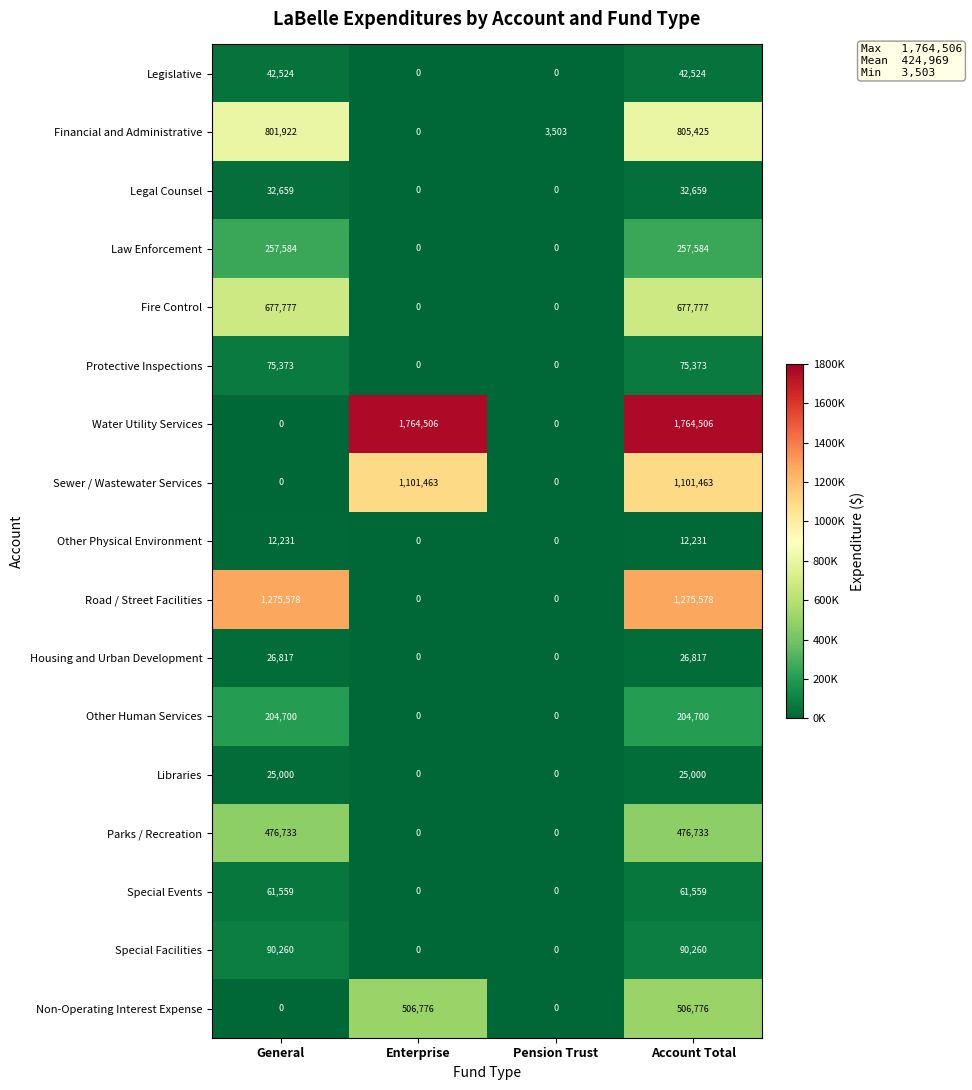

Rank the series at Account Total from highest to lowest value.

Water Utility Services, Road / Street Facilities, Sewer / Wastewater Services, Financial and Administrative, Fire Control, Non-Operating Interest Expense, Parks / Recreation, Law Enforcement, Other Human Services, Special Facilities, Protective Inspections, Special Events, Legislative, Legal Counsel, Housing and Urban Development, Libraries, Other Physical Environment